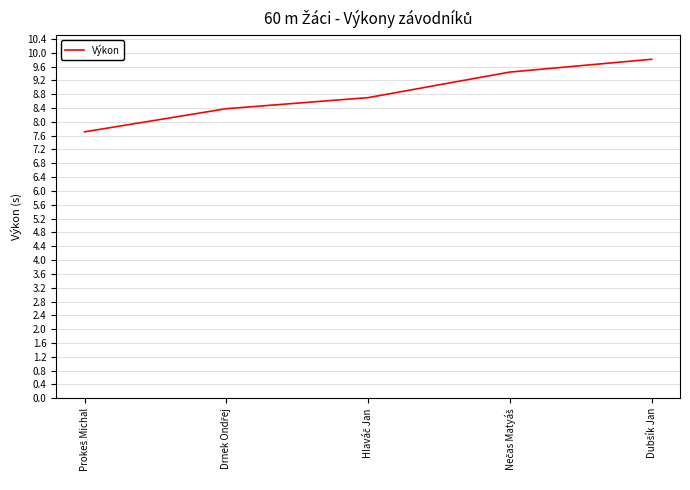

True or false: there are more than 1 points higher than both neighbors.

False